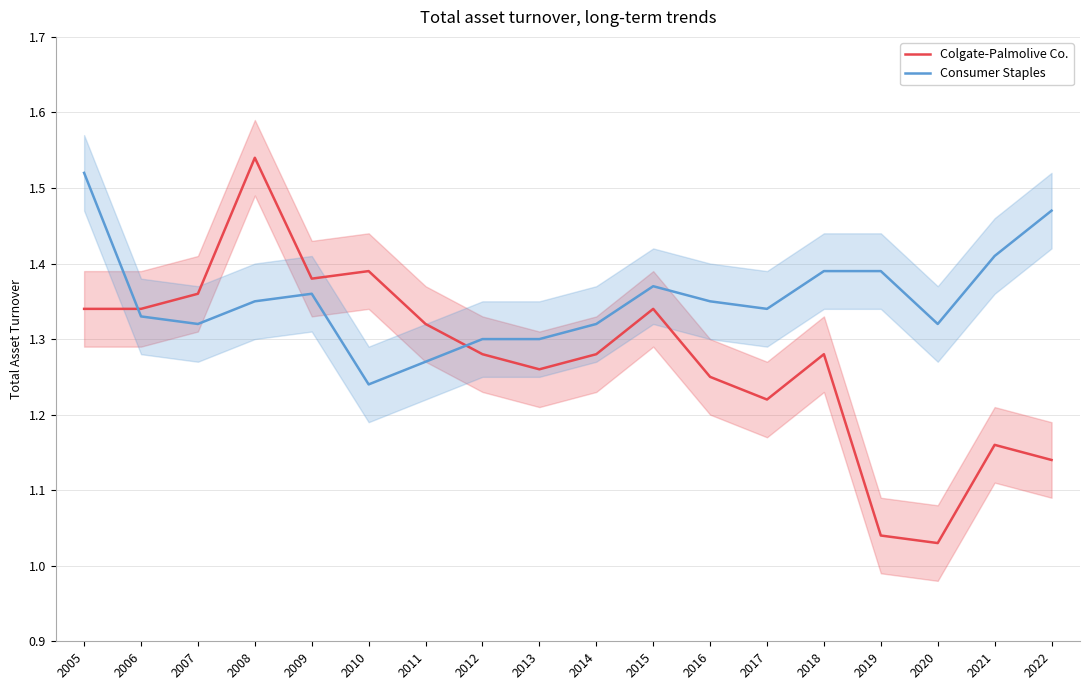

True or false: Colgate-Palmolive Co. has a value of 1.9 at 2013.

False